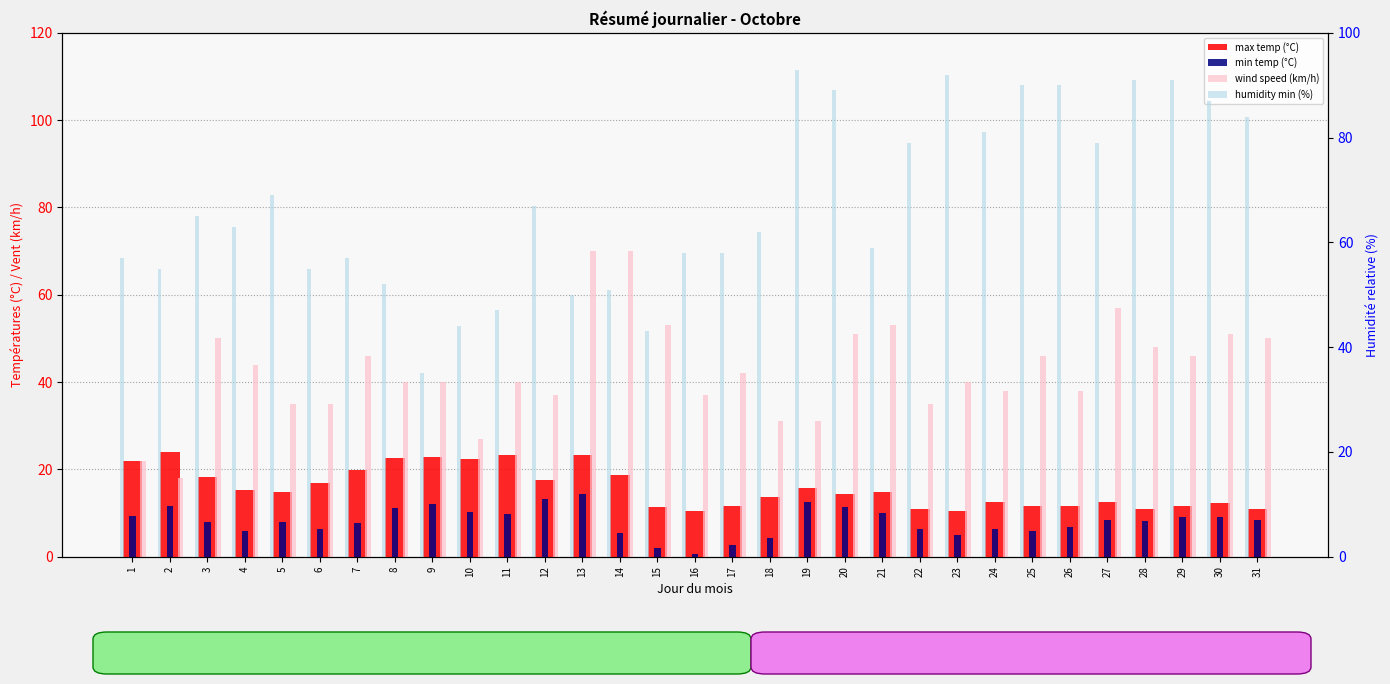

Between 1 and 21, which series saw the biggest shift?

wind speed (km/h)